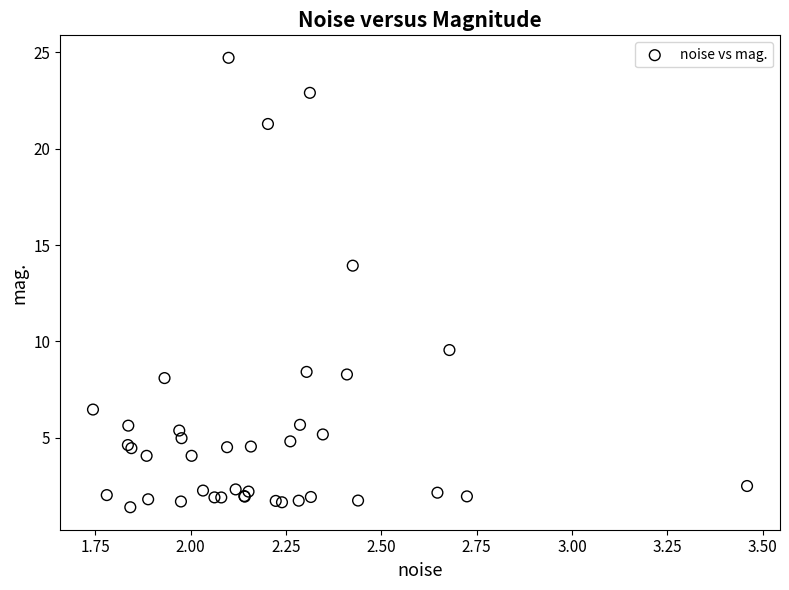

What Y value in the scatter plot is closest to 13?

13.9